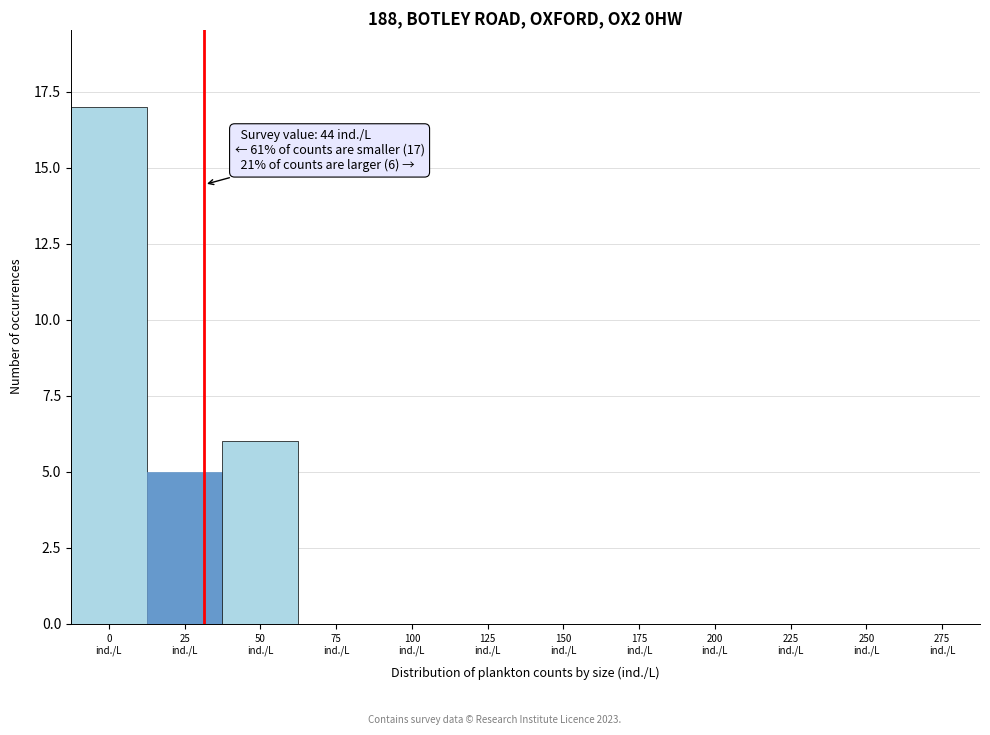

What is the sum of all values?

28